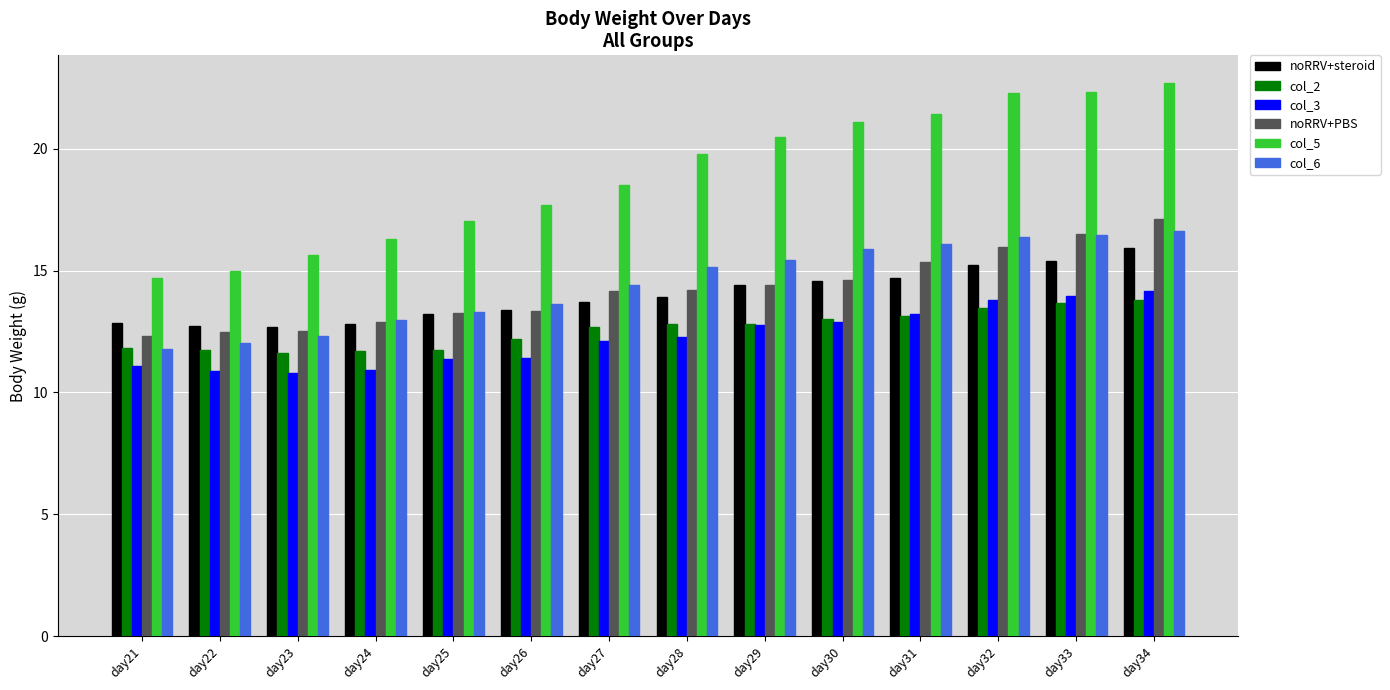

At which label does col_2 first exceed 12?

day26